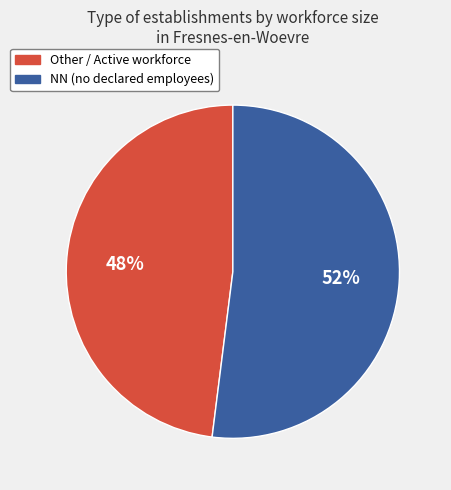

What is the largest slice in the pie chart?

NN (no declared employees)